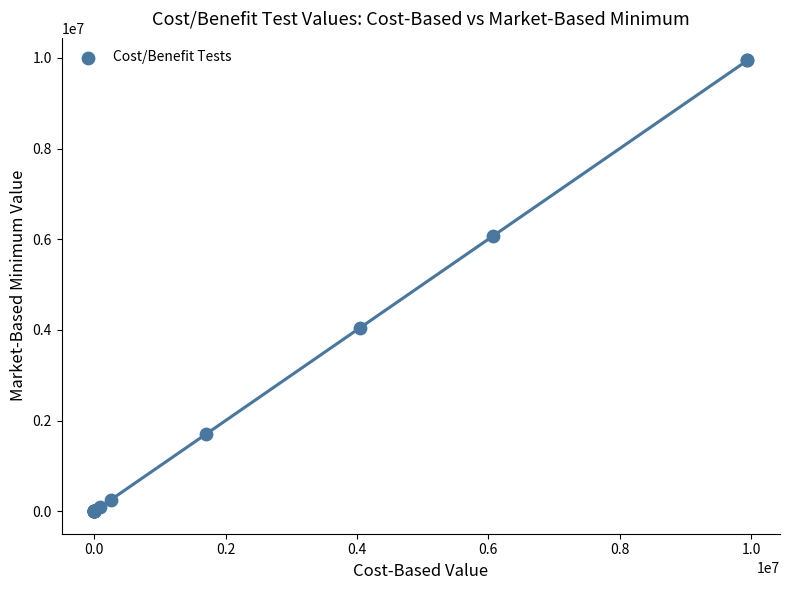

What Y value in the scatter plot is closest to 4971523?

4048658.4